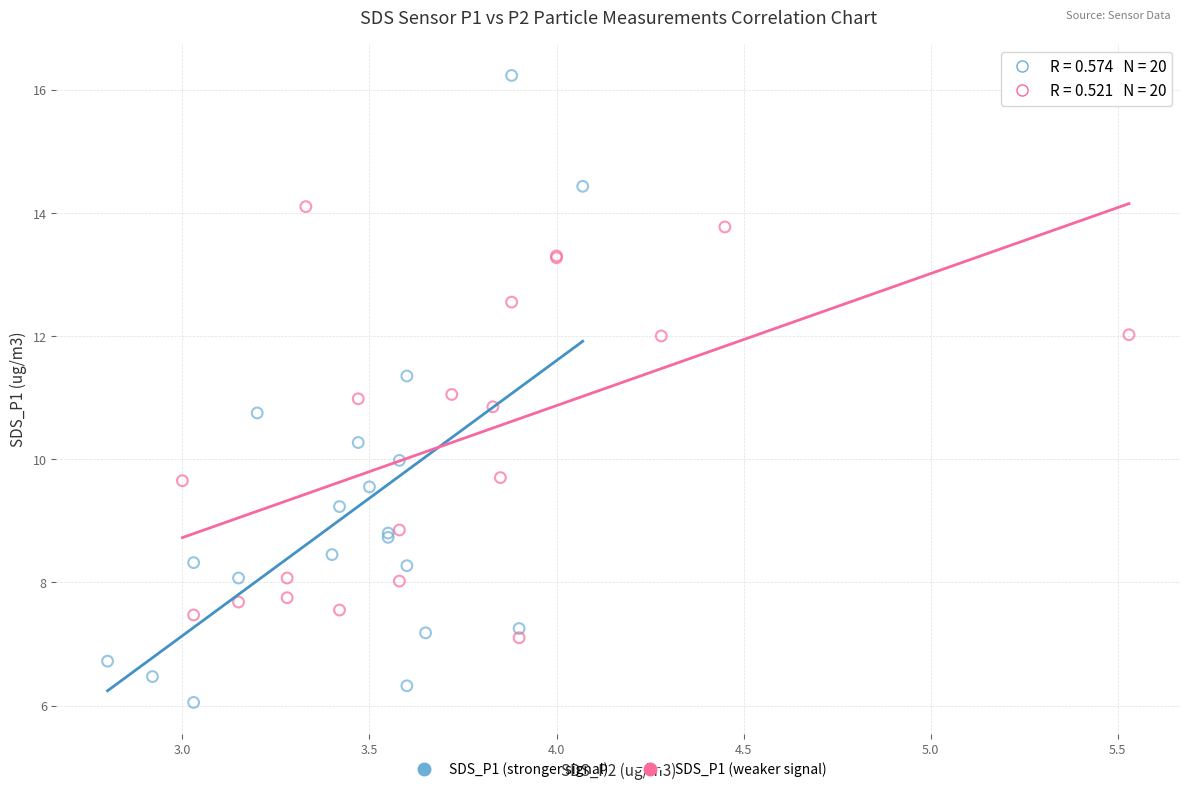

Which series reaches the maximum Y coordinate?

SDS_P1 (stronger signal)